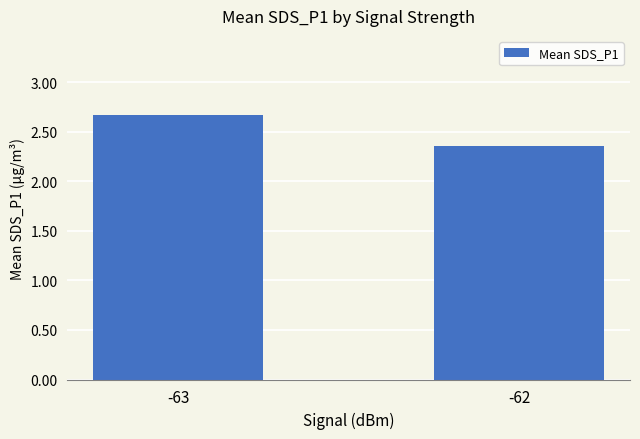

What is the difference between the maximum and minimum values?

0.3